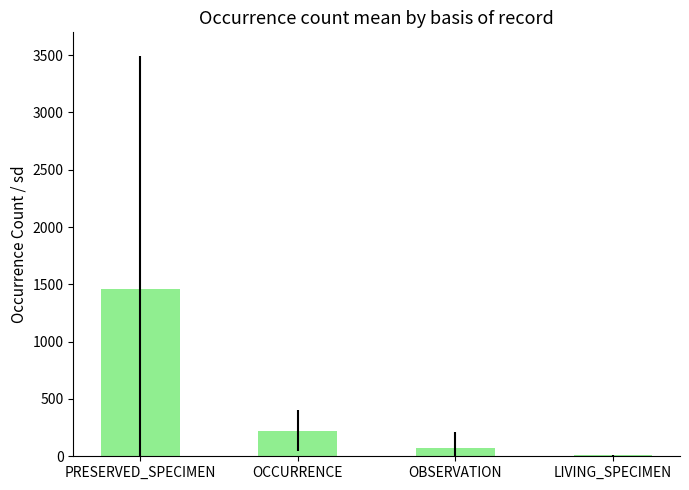

What is the greatest value displayed?

1456.9